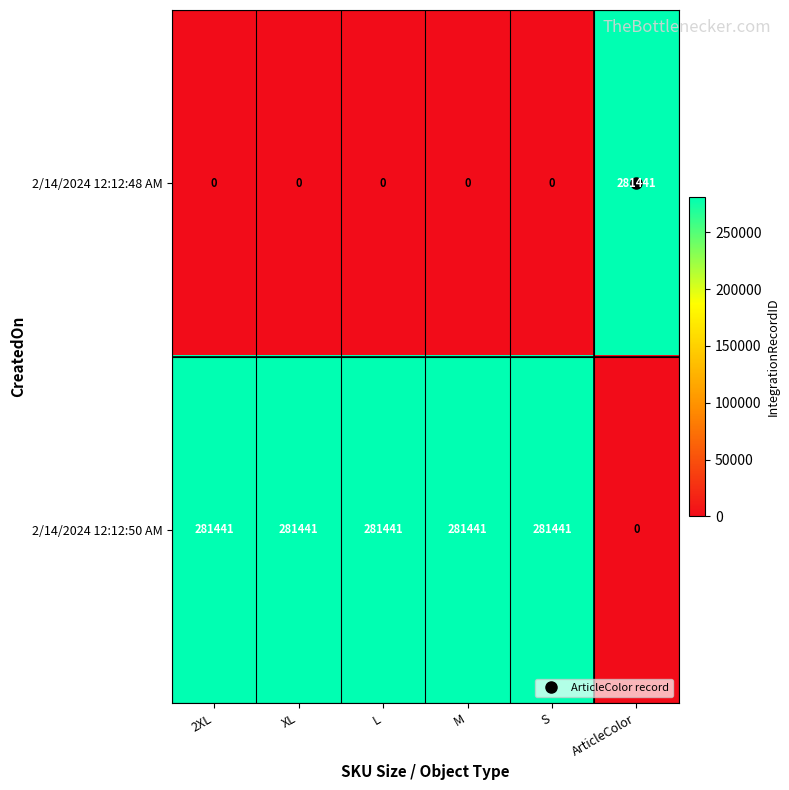

What is the sum of all 2/14/2024 12:12:50 AM values?

1407205